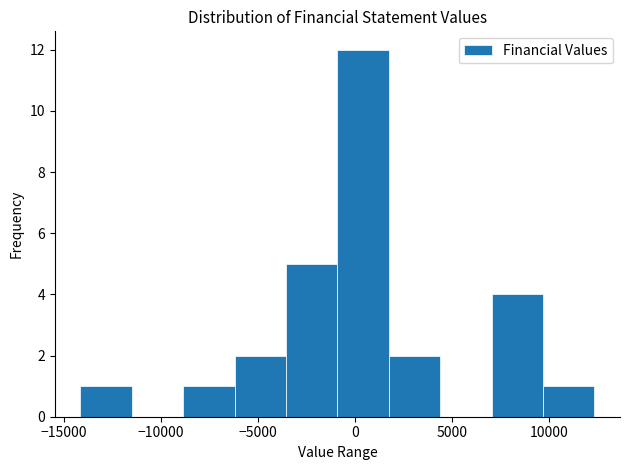

Reading left to right, list every bar in this chart as the range it spans on the x-axis followed by its height. Neither the bar edges nor the heights are printed on the chart, so give them approximately, as read against the axes.

-14000 to -11500: 1
-11500 to -9000: 0
-9000 to -6000: 1
-6000 to -3500: 2
-3500 to -1000: 5
-1000 to 1500: 12
1500 to 4500: 2
4500 to 7000: 0
7000 to 9500: 4
9500 to 12500: 1